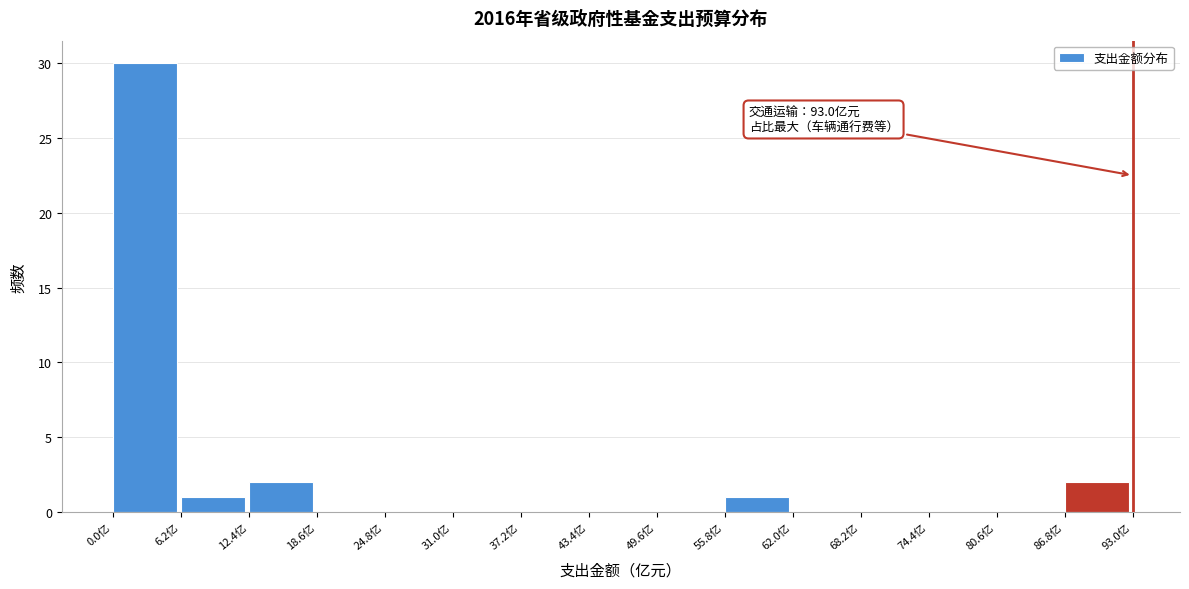

Over which range of the x-axis is the bar tallest?

0 to 6